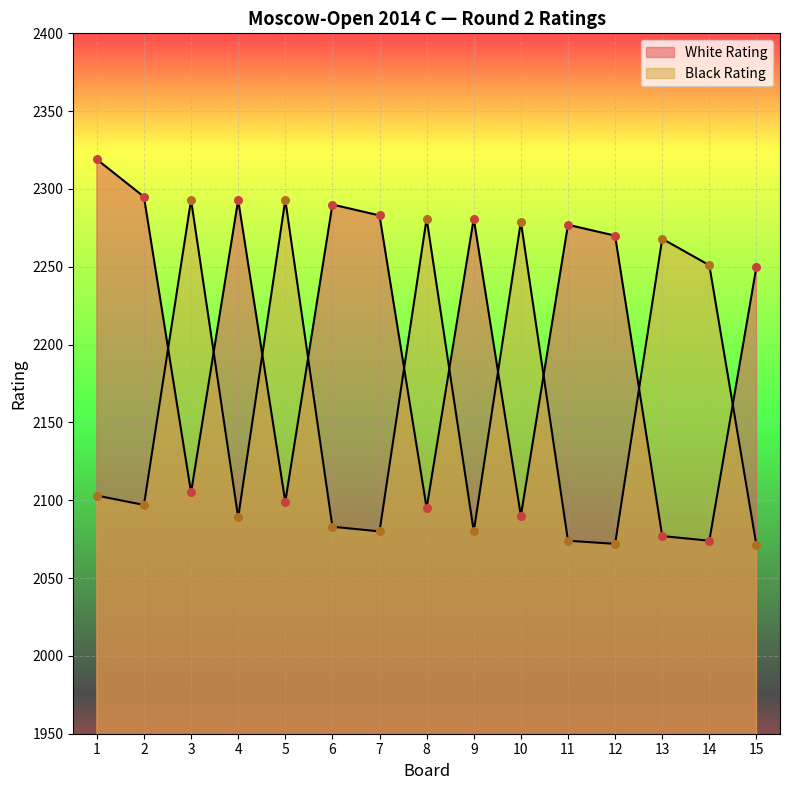

Which series has the largest total across all categories?

White Rating